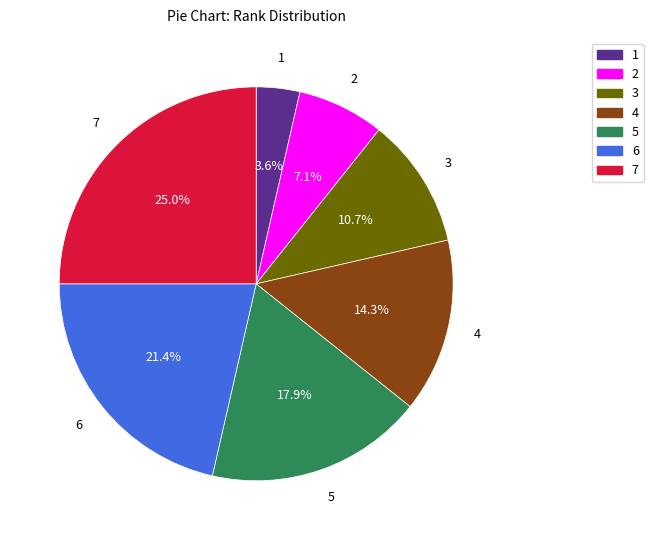

What is the smallest slice in the pie chart?

1